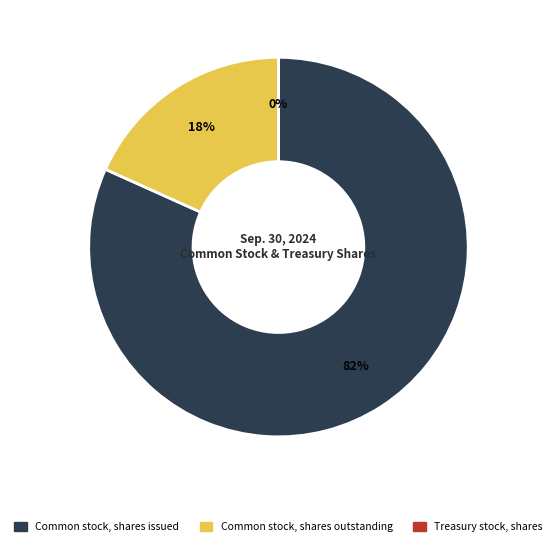

The Common stock, shares outstanding slice represents 18% of the pie. True or false?

True